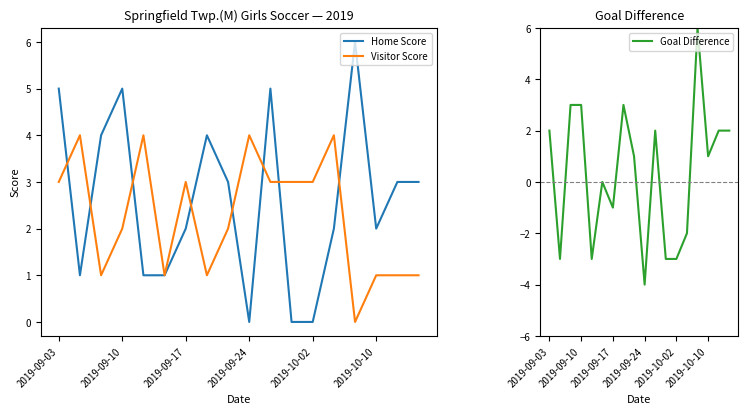

How many positive values does the Home Score series have?

15